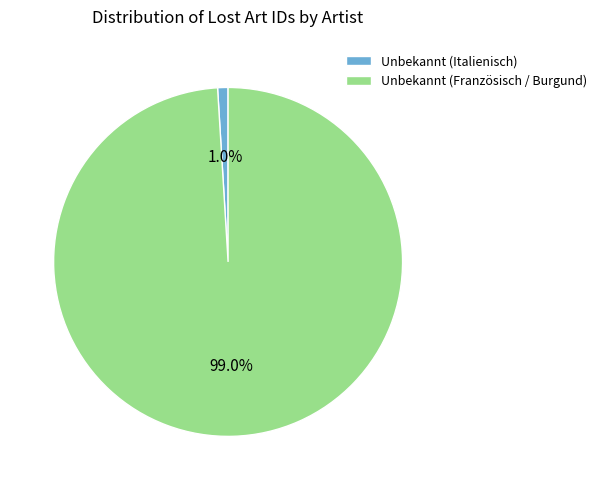

How many segments does this pie chart have?

2